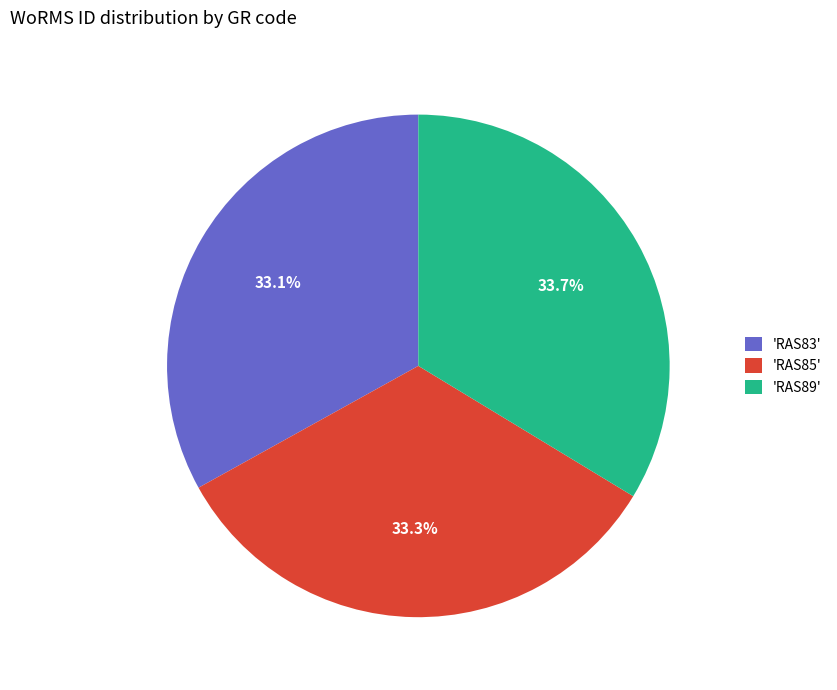

Count the number of slices in the pie.

3